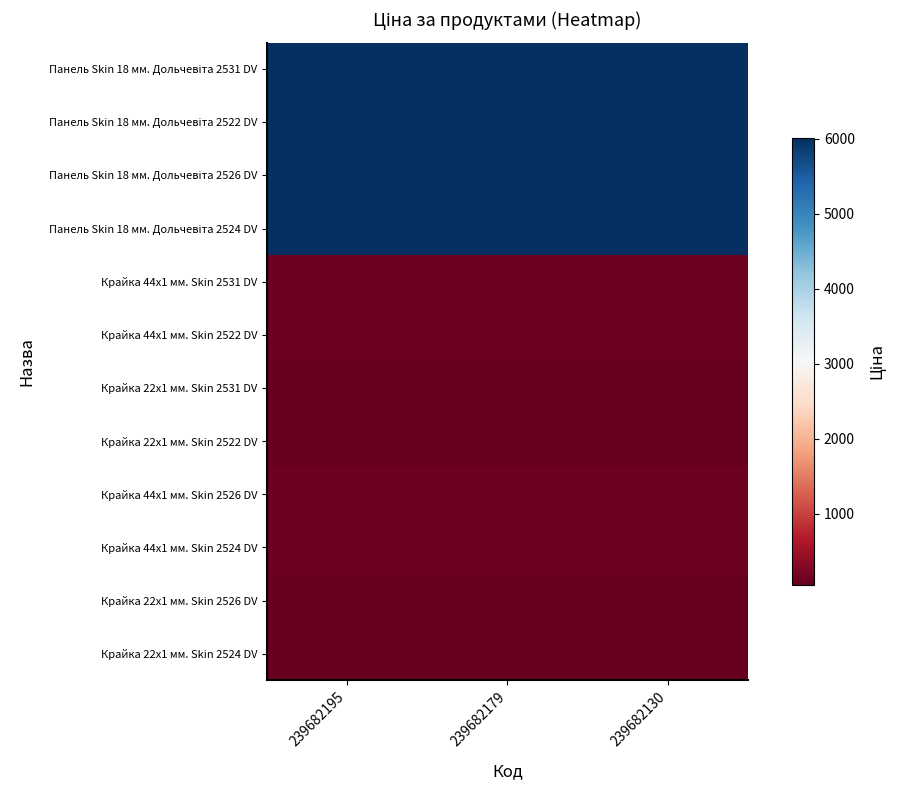

What is the smallest value displayed?

51.1